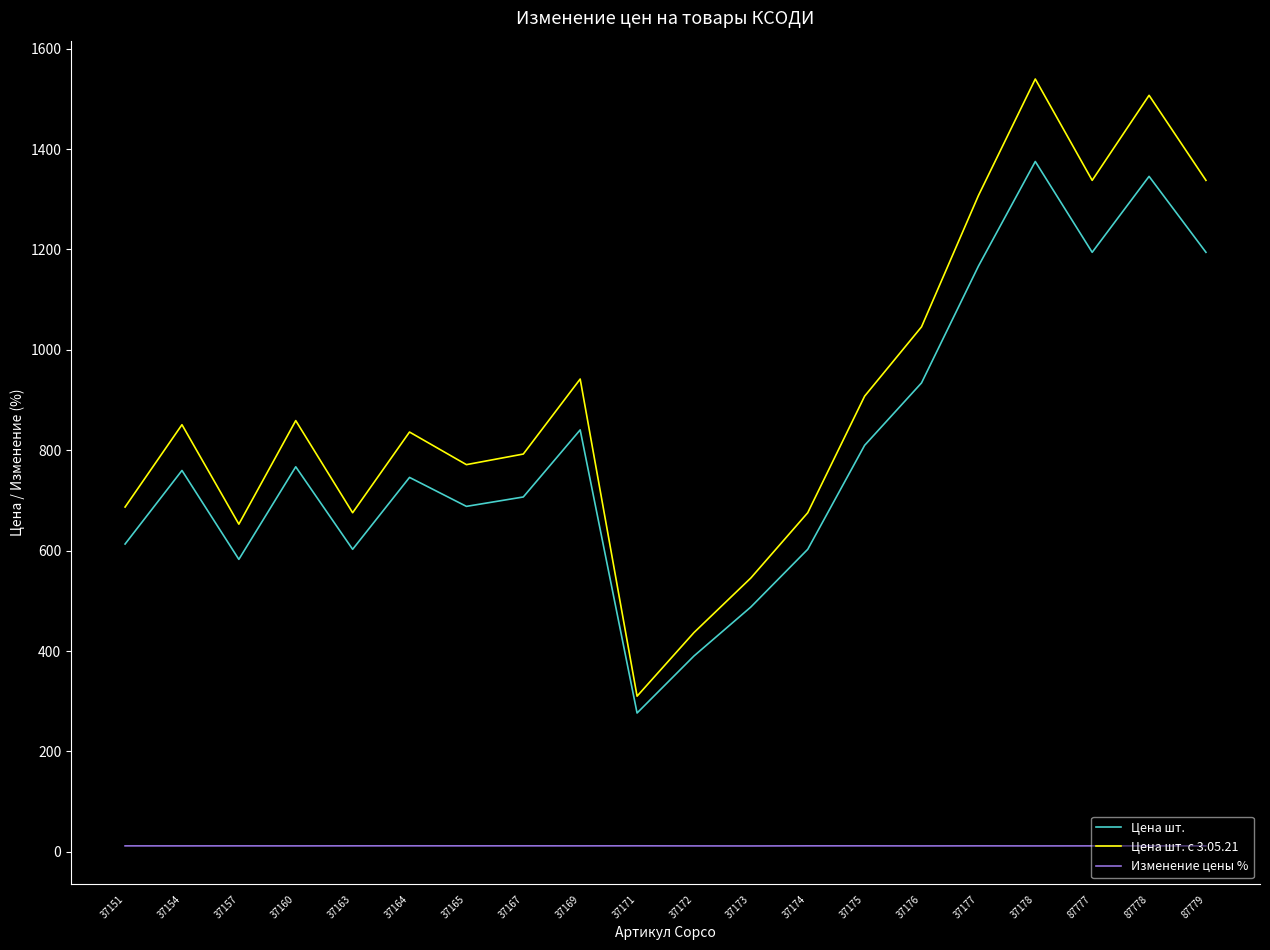

What is the smallest value displayed?

11.9